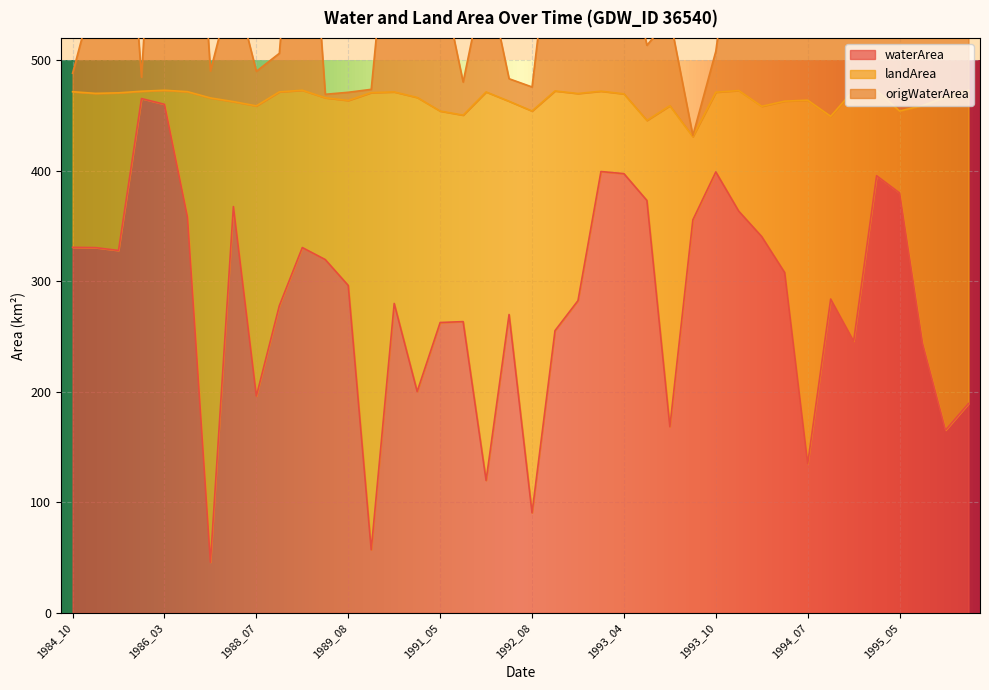

How many data points in origWaterArea are above 570?

20